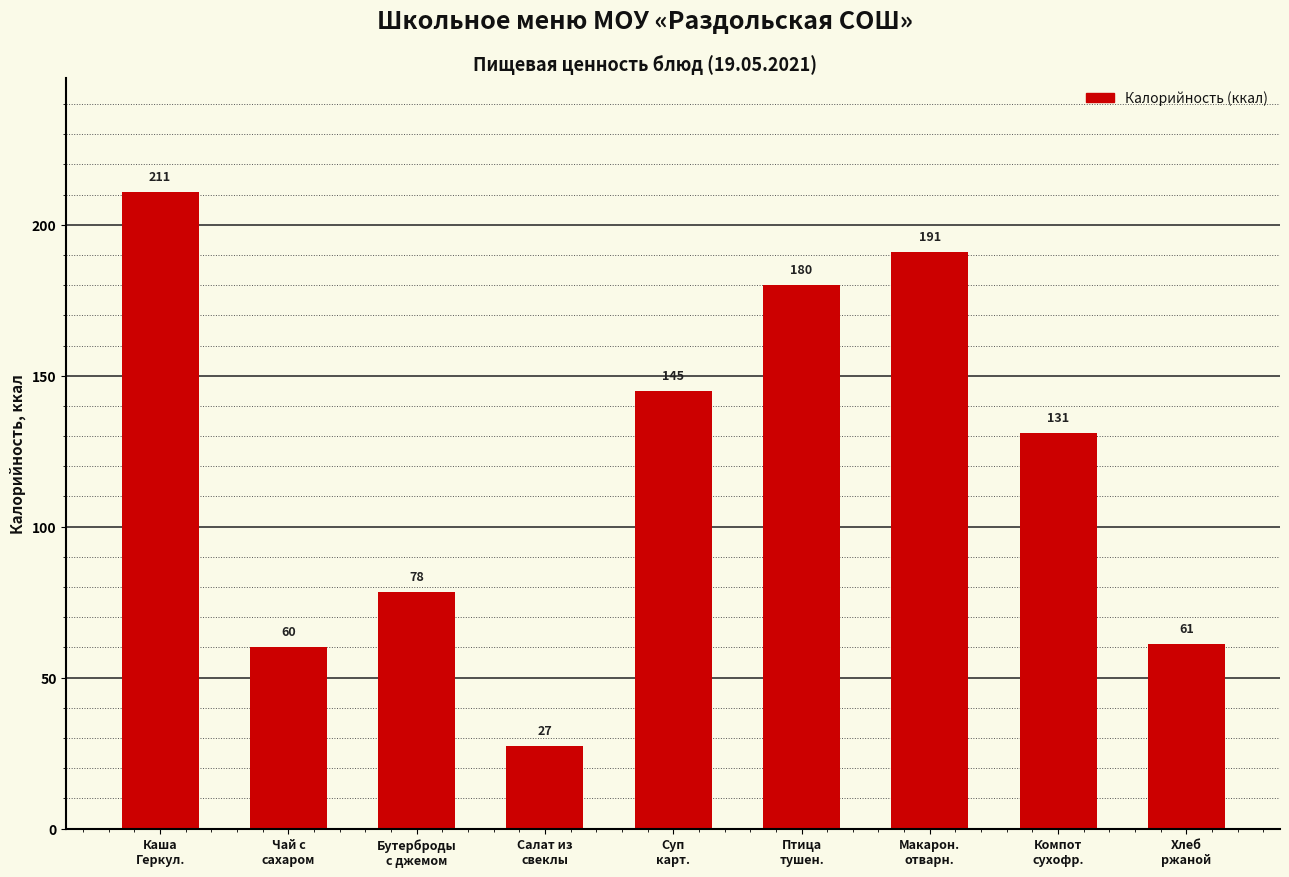

Approximately how many times larger is the value at Макарон.
отварн. compared to Салат из
свеклы?

7.0